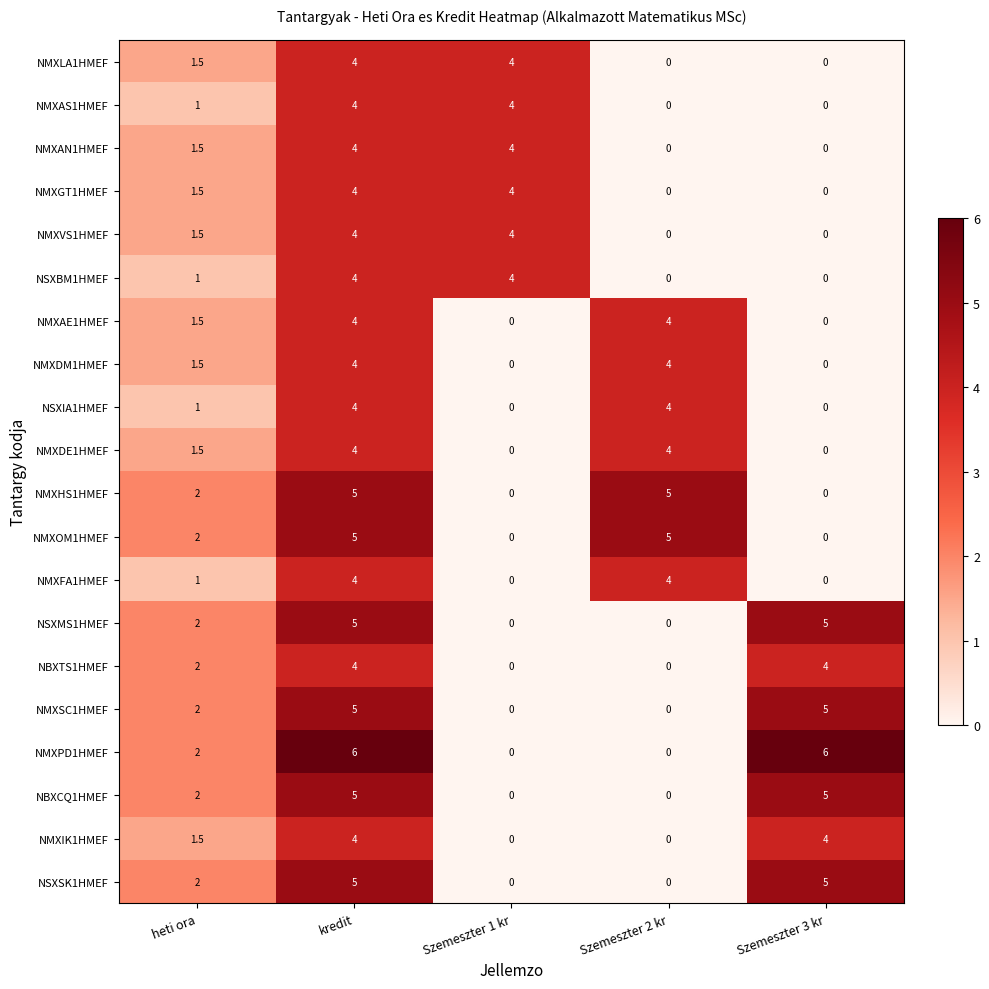

What is the difference between the maximum and minimum values in the NMXAE1HMEF series?

4.0